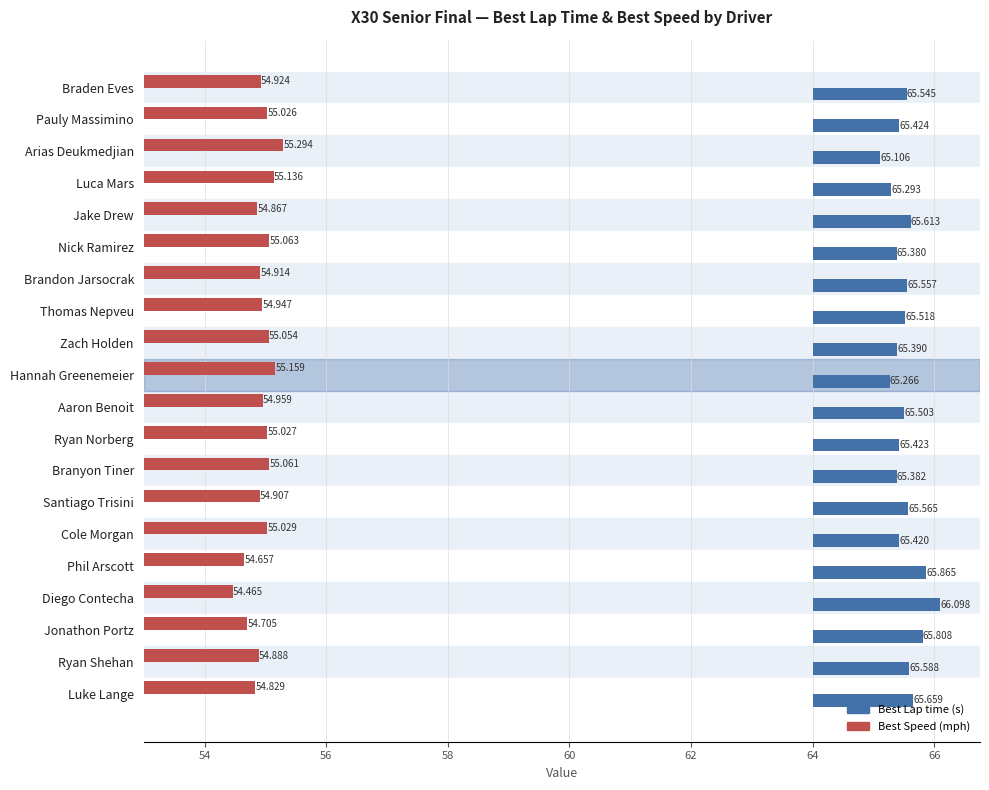

Are the bars horizontal?

Yes